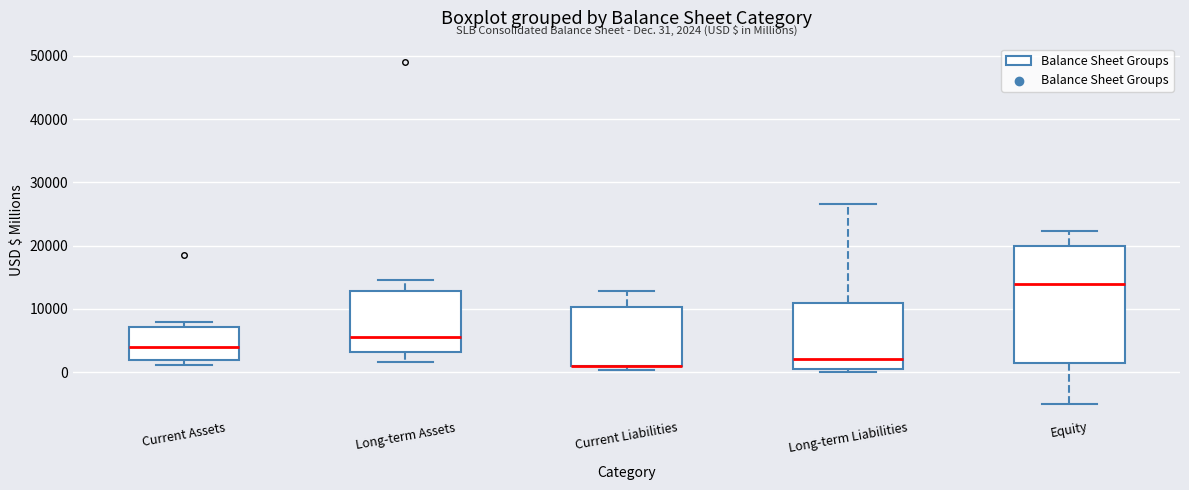

Which box is the tallest, from its lower edge to its upper edge?

Equity